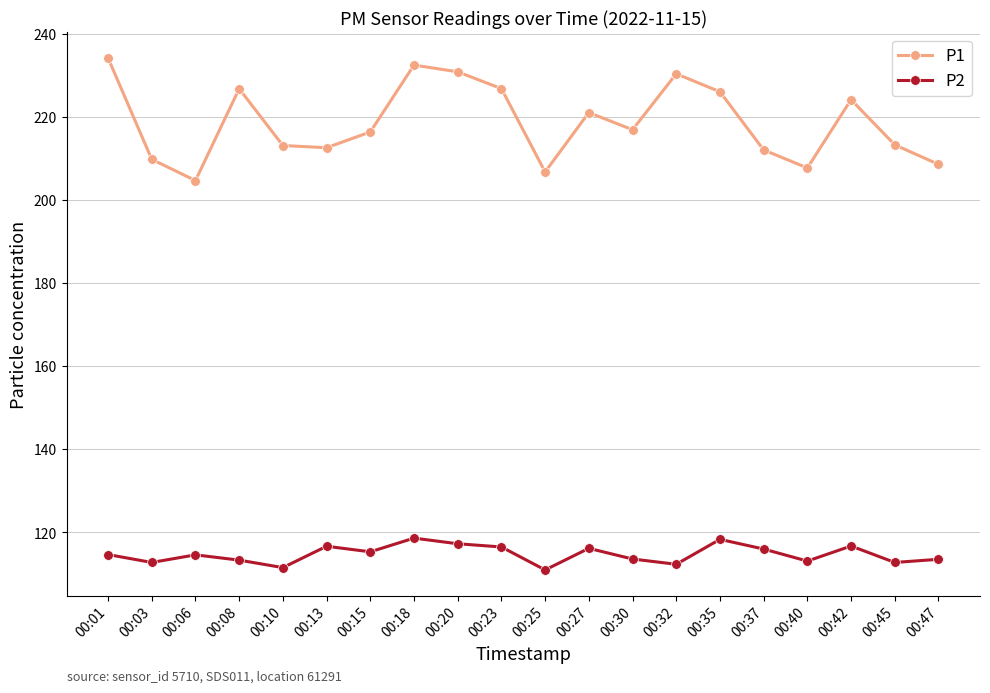

At which category does P2 reach its first local peak?

00:06